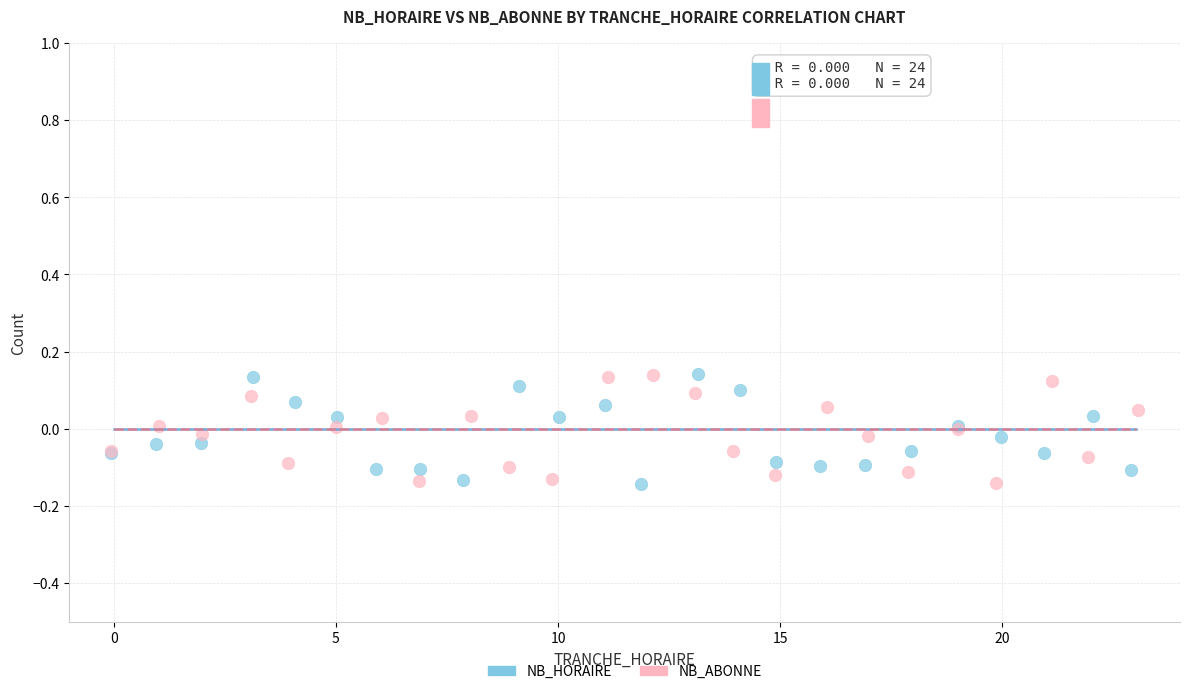

What are all the series names shown in the legend?

NB_HORAIRE, NB_ABONNE